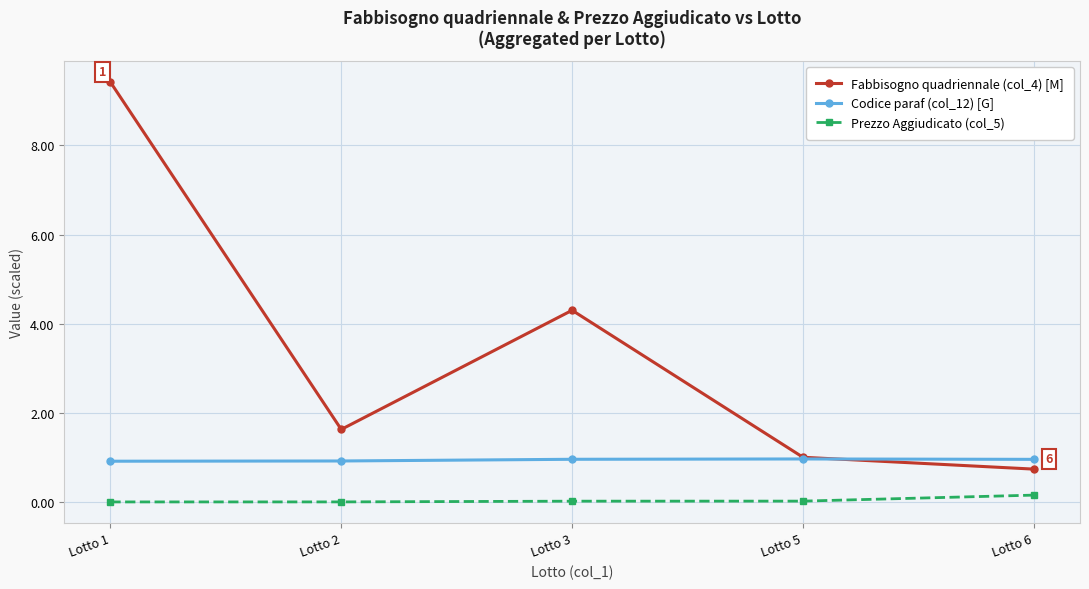

Does the chart display data point markers on the line(s)?

Yes